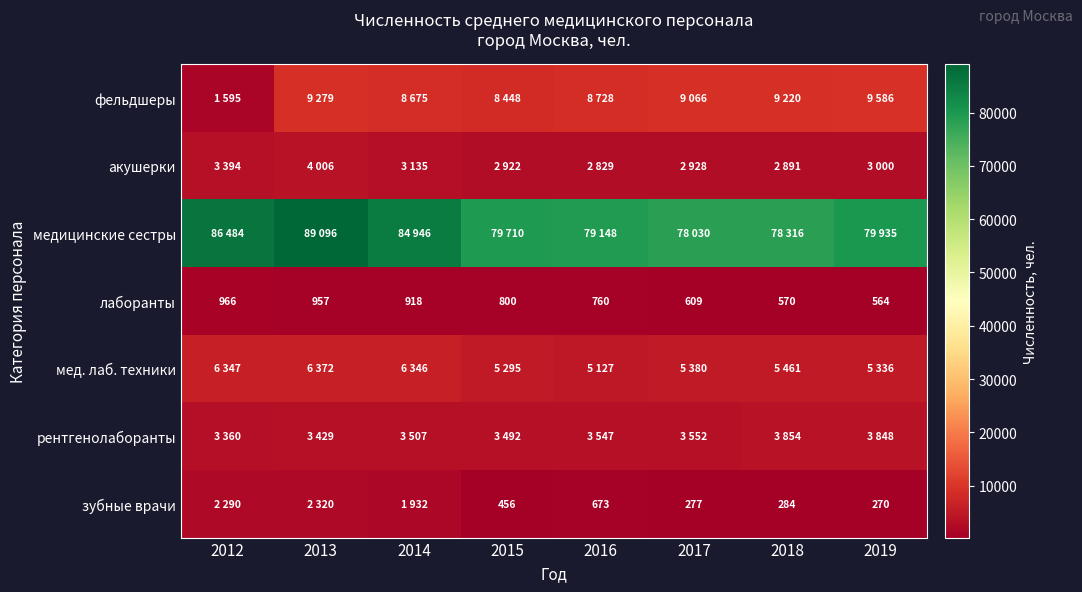

What is the average value of the лаборанты series?

768